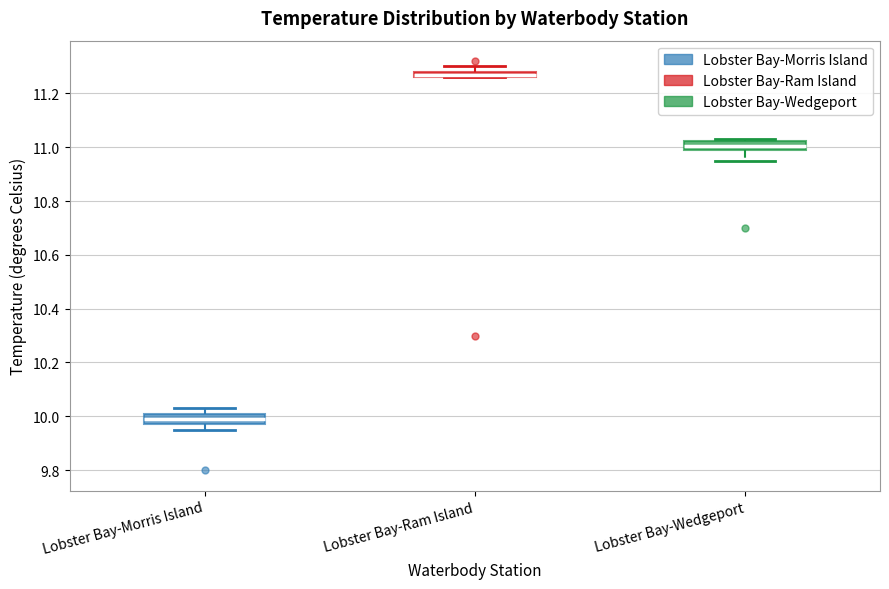

Which box's median line is the highest?

Lobster Bay-Ram Island